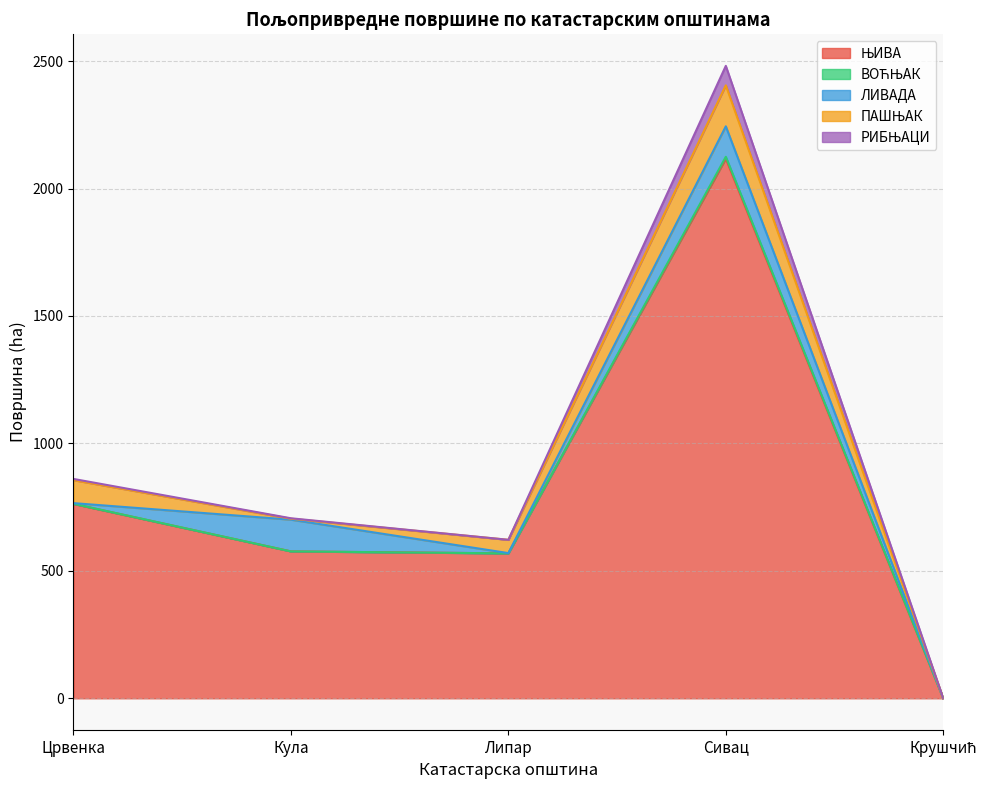

Which series has the largest total across all categories?

ЊИВА